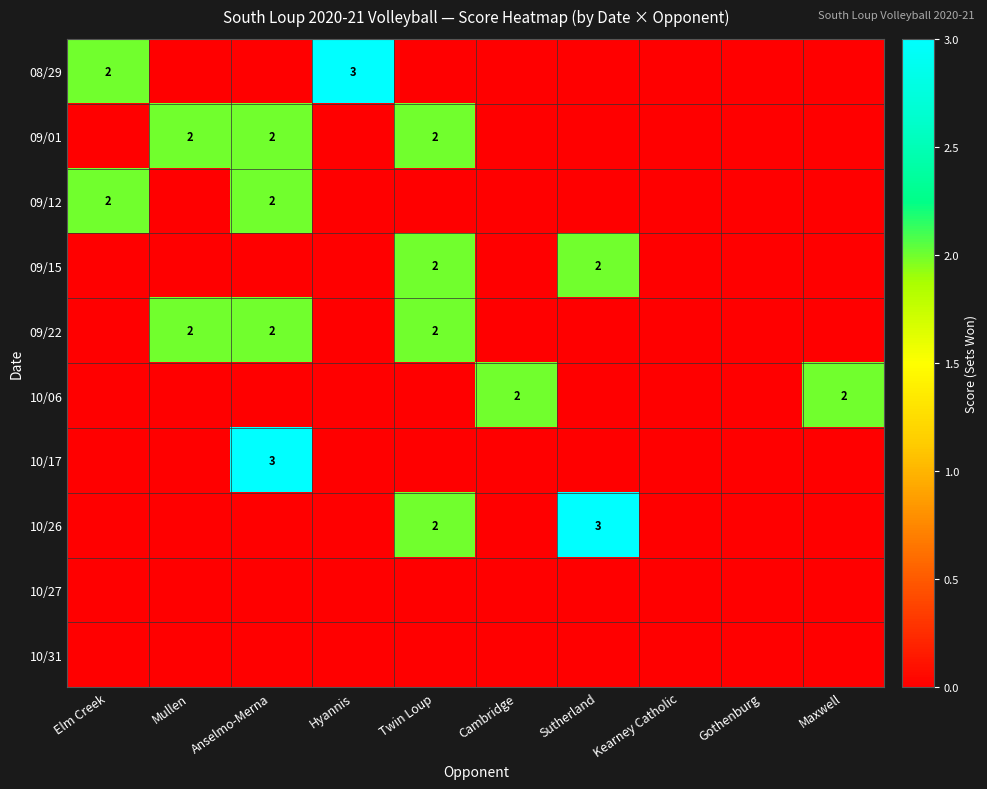

At how many categories does at least one series exceed 2?

3